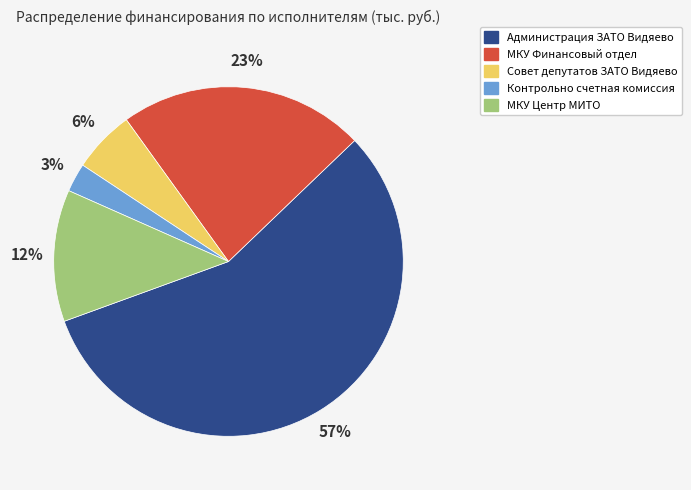

What is the largest slice in the pie chart?

Администрация ЗАТО Видяево